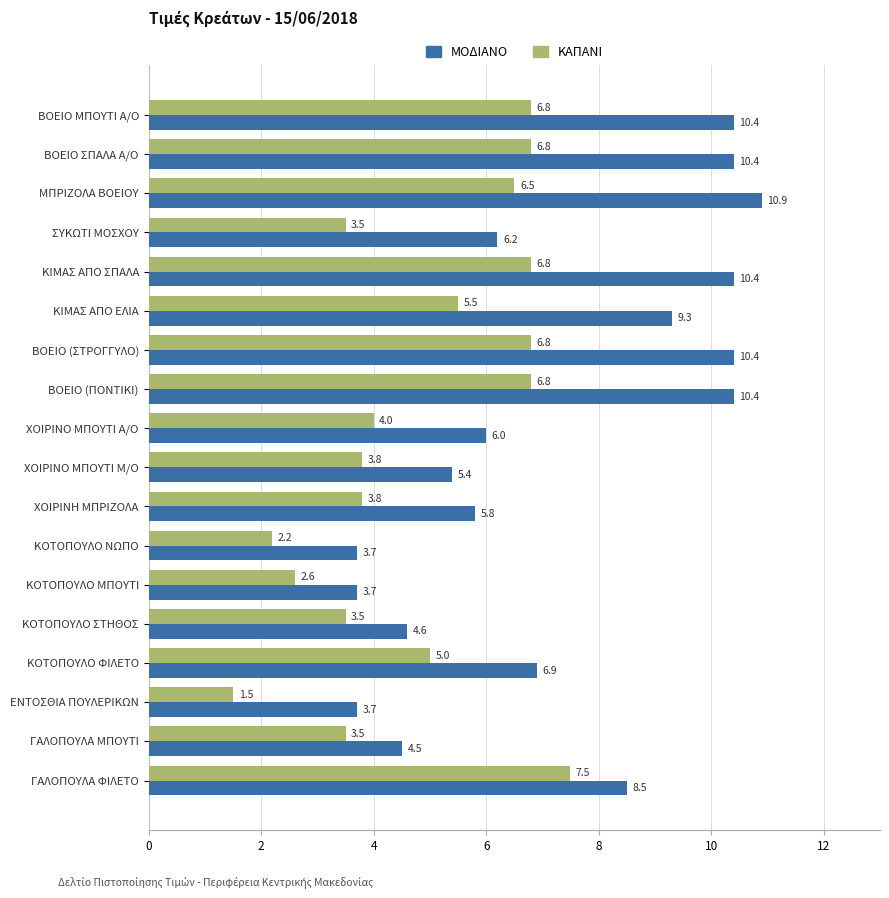

What is the sum of the ΚΑΠΑΝΙ values at ΚΙΜΑΣ ΑΠΟ ΕΛΙΑ and ΚΙΜΑΣ ΑΠΟ ΣΠΑΛΑ?

12.3